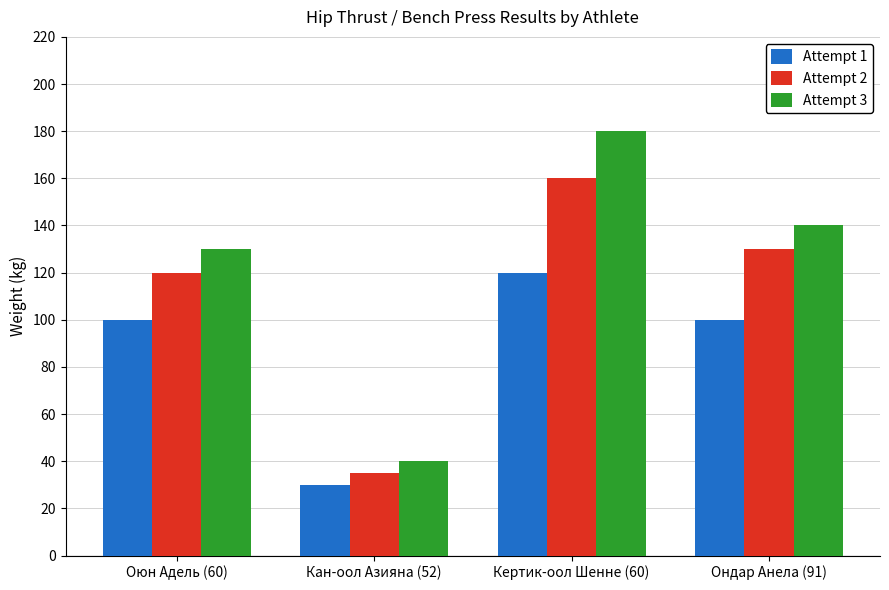

What is the sum of all Attempt 1 values?

350